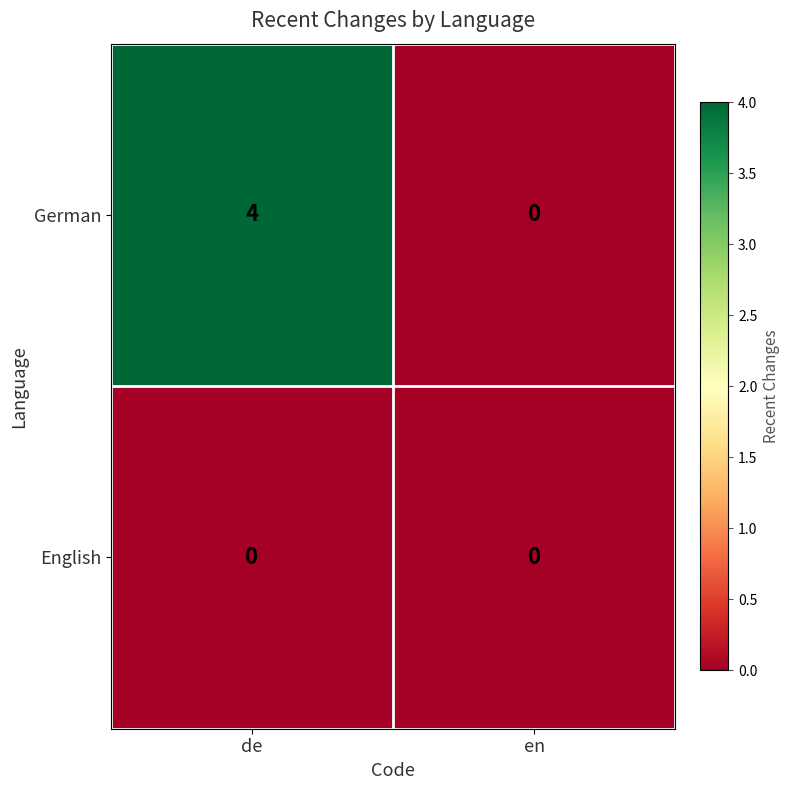

True or false: German has a value of 0 at en.

True